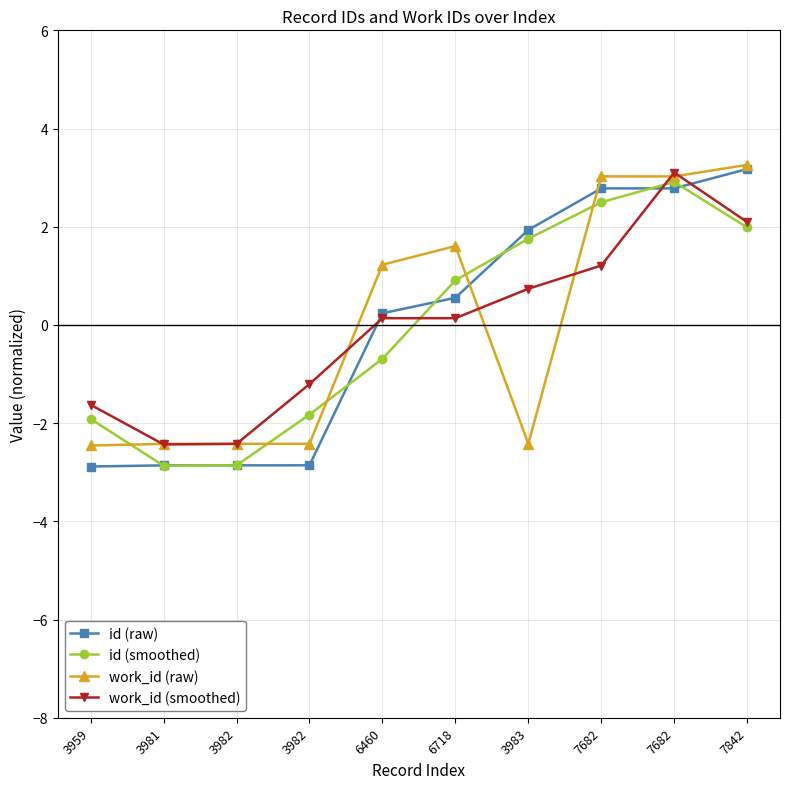

Between which two adjacent categories do work_id (smoothed) and work_id (raw) first intersect?

3959 and 3981